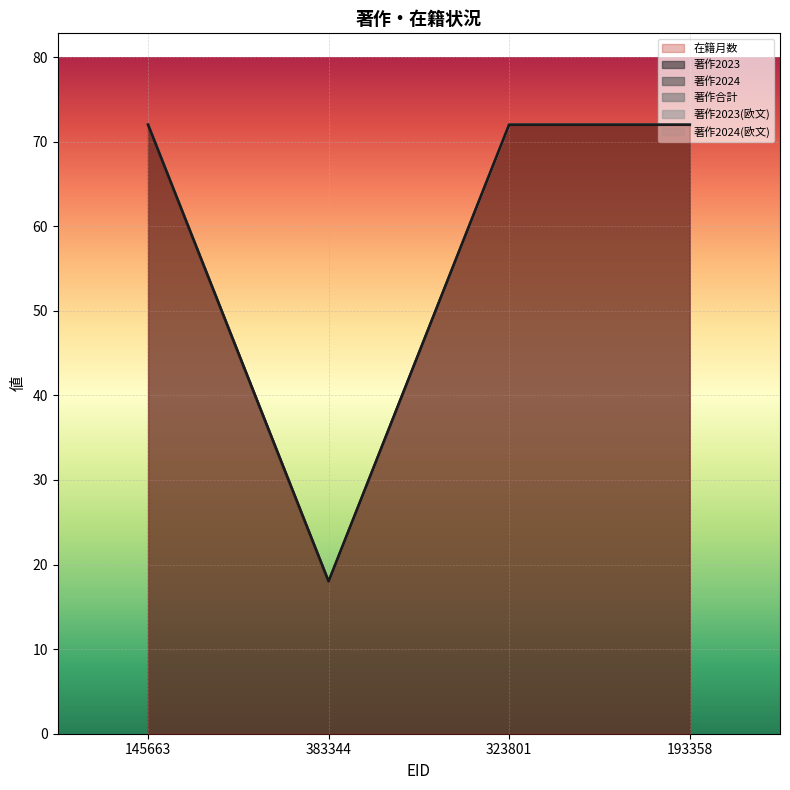

The 在籍月数 series shows 45 at 323801. True or false?

False